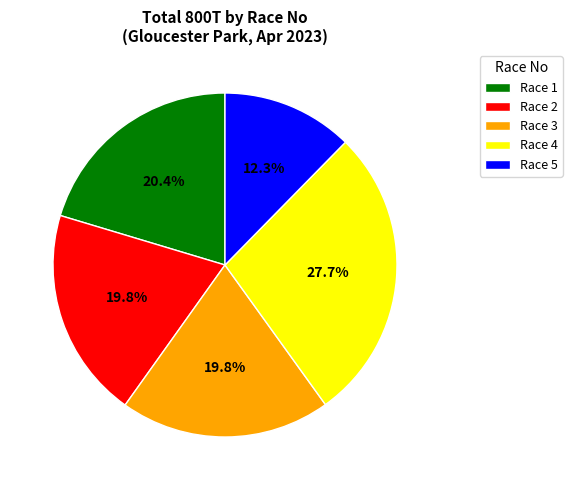

Which category has the biggest portion of the pie?

Race 4